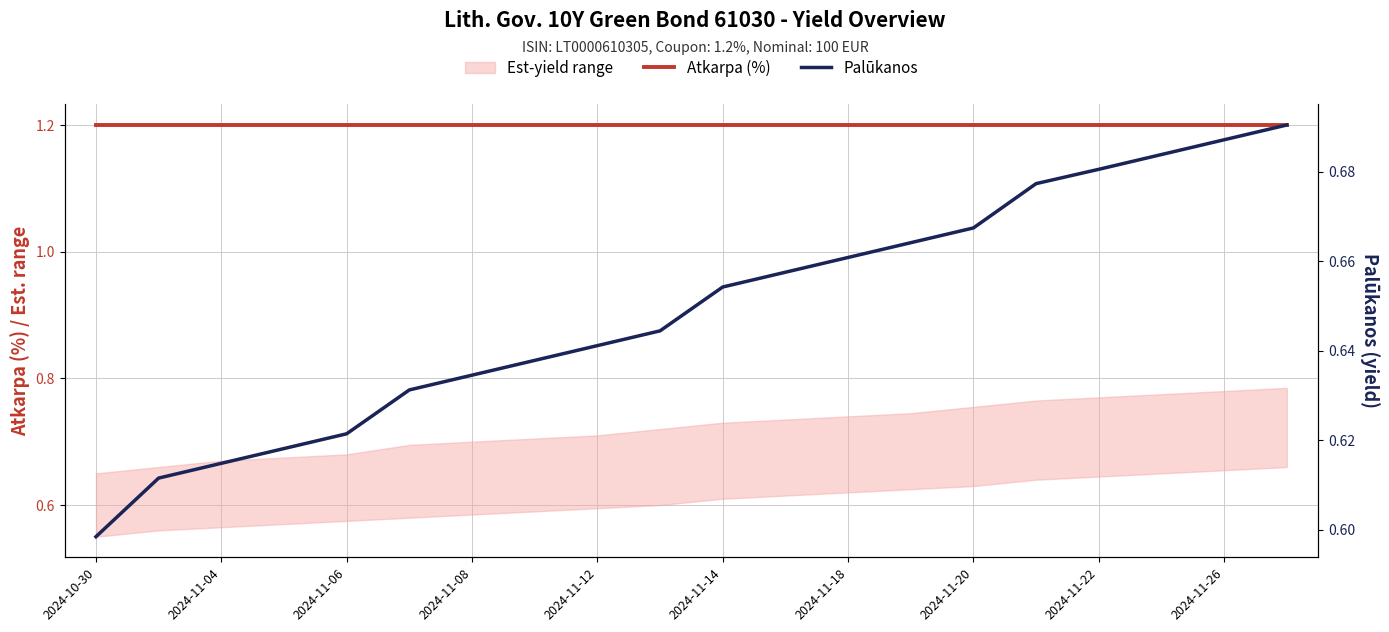

Is it true that Atkarpa (%) equals 1.2 at 2024-11-26?

True